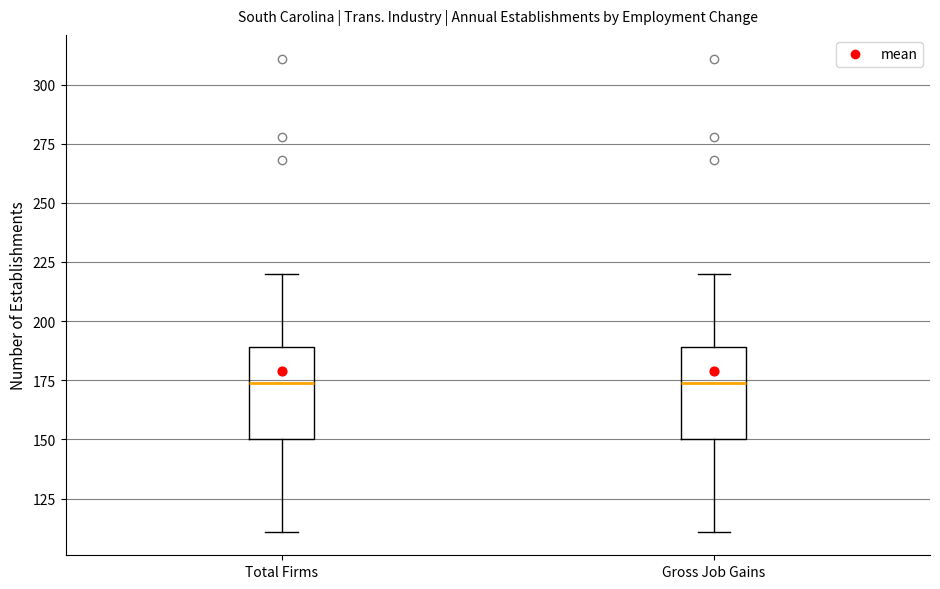

Reading left to right, transcribe this box plot: for each box, give where its median line is, the range the box spans, and where its two whiskers end, as read against the y-axis. The values are not printed on the chart, so give them approximately, as read against the axis.

Total Firms: median 175, box 150 to 190, whiskers 110 to 220
Gross Job Gains: median 175, box 150 to 190, whiskers 110 to 220